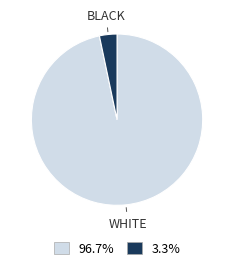

Count the number of slices in the pie.

2